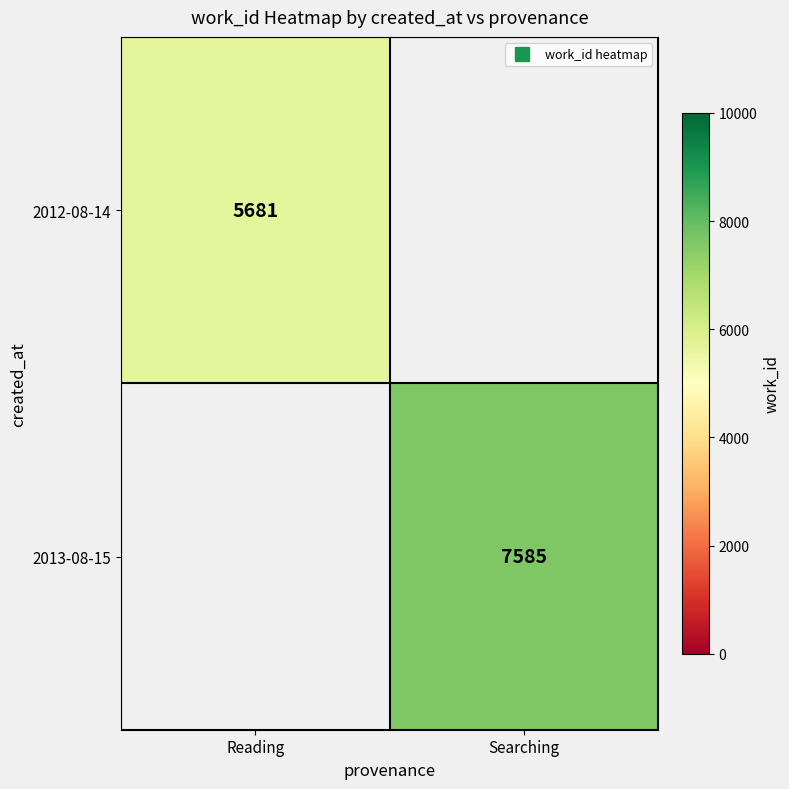

What is the difference between the 2013-08-15 values at Reading and Searching?

7585